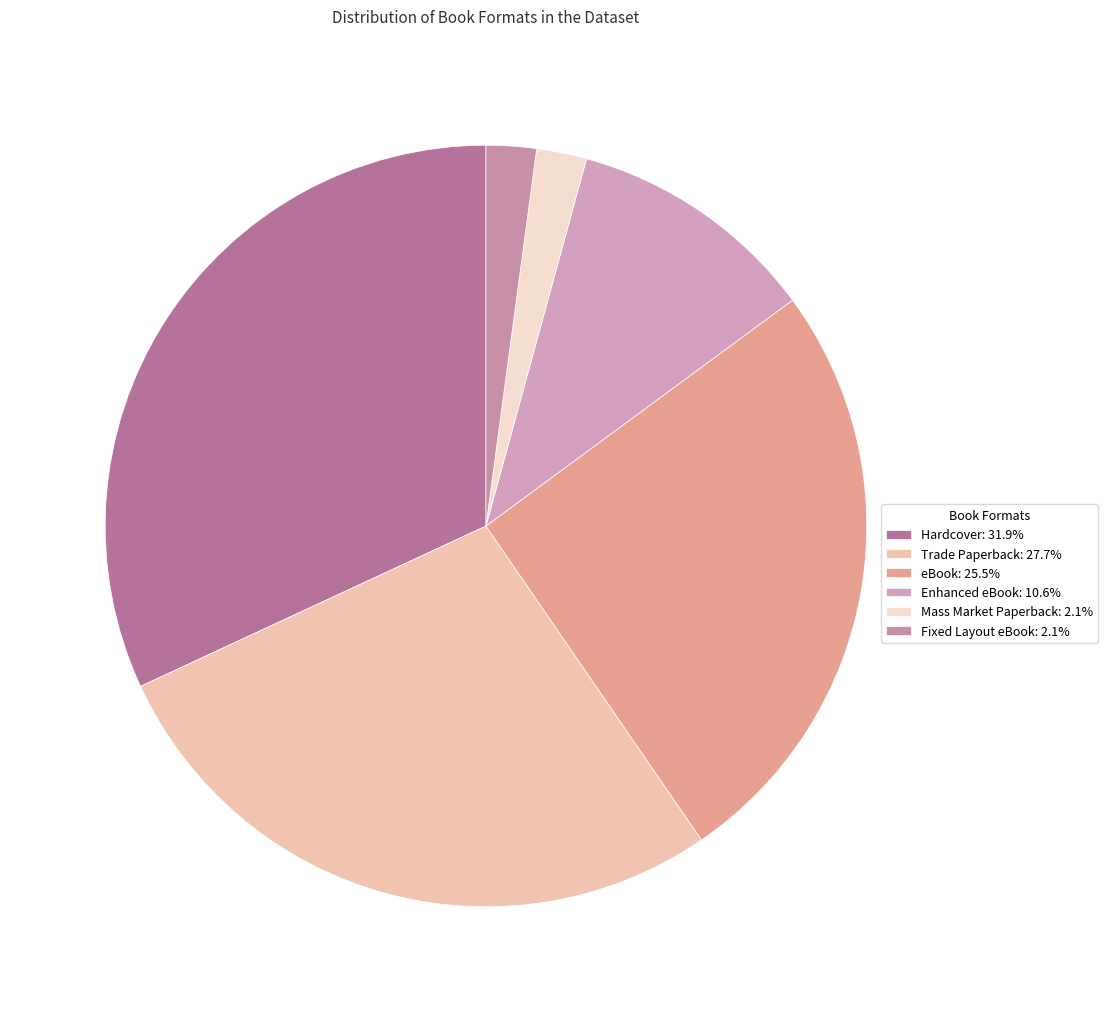

Which category has the biggest portion of the pie?

Hardcover